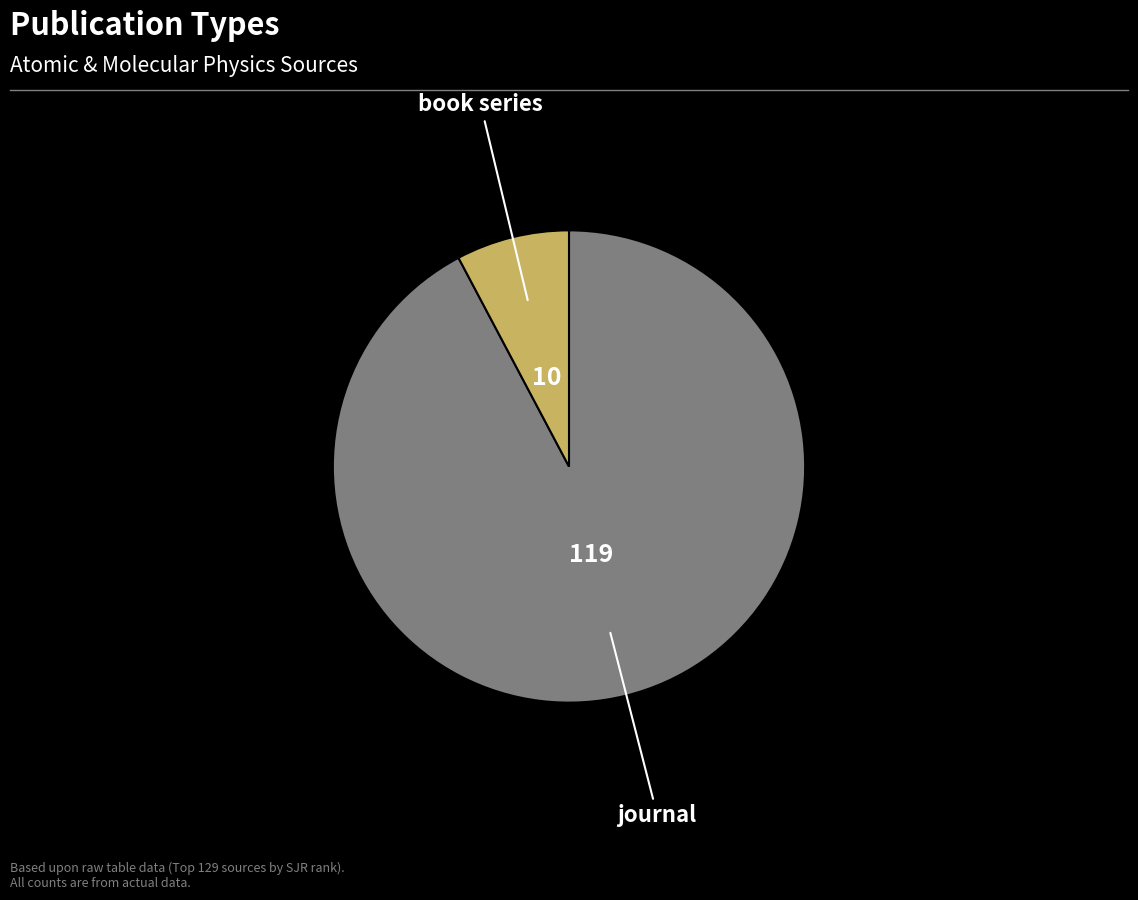

How many segments does this pie chart have?

2